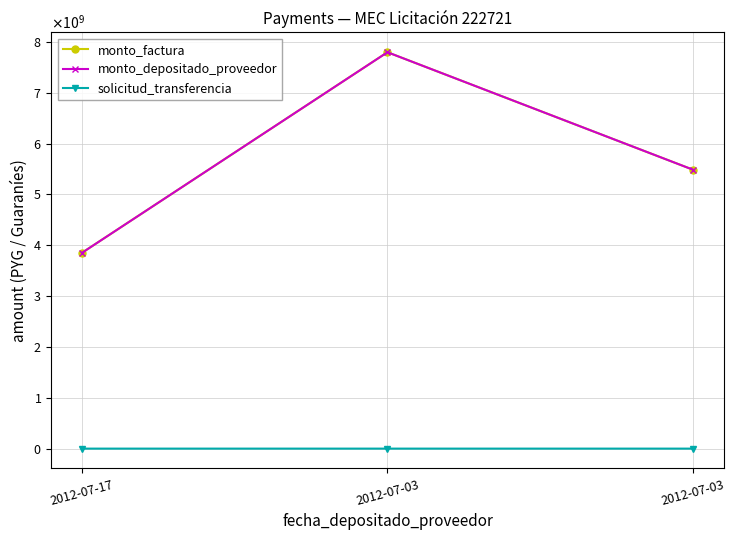

At which label does monto_factura first exceed 5487771199?

2012-07-03